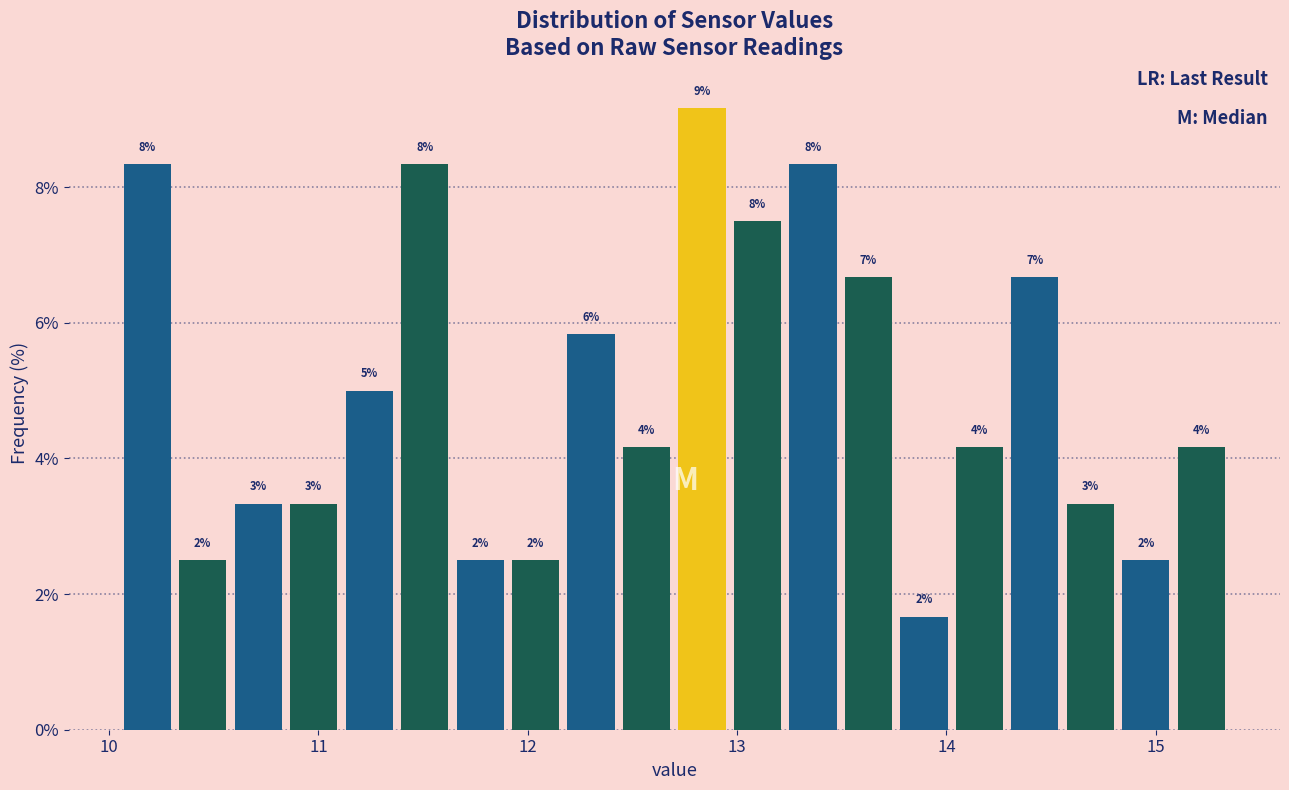

Read against the x-axis, roughly where is the centre of the tallest bar?

12.8